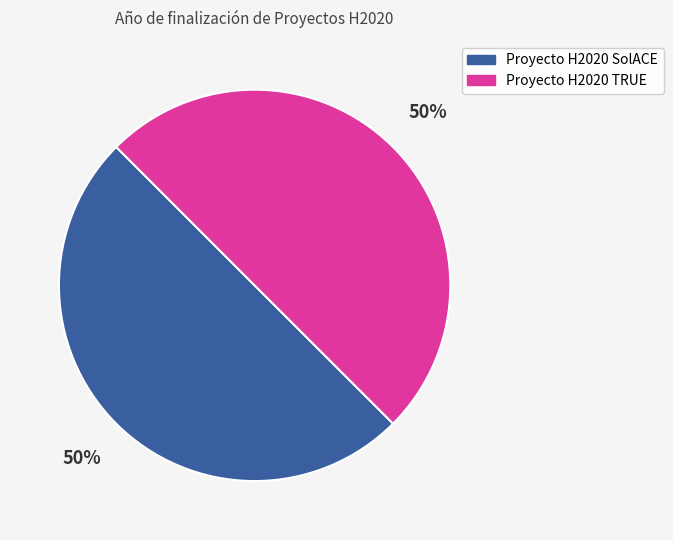

What is the ratio of the value at Proyecto H2020 SolACE to the value at Proyecto H2020 TRUE?

1.0